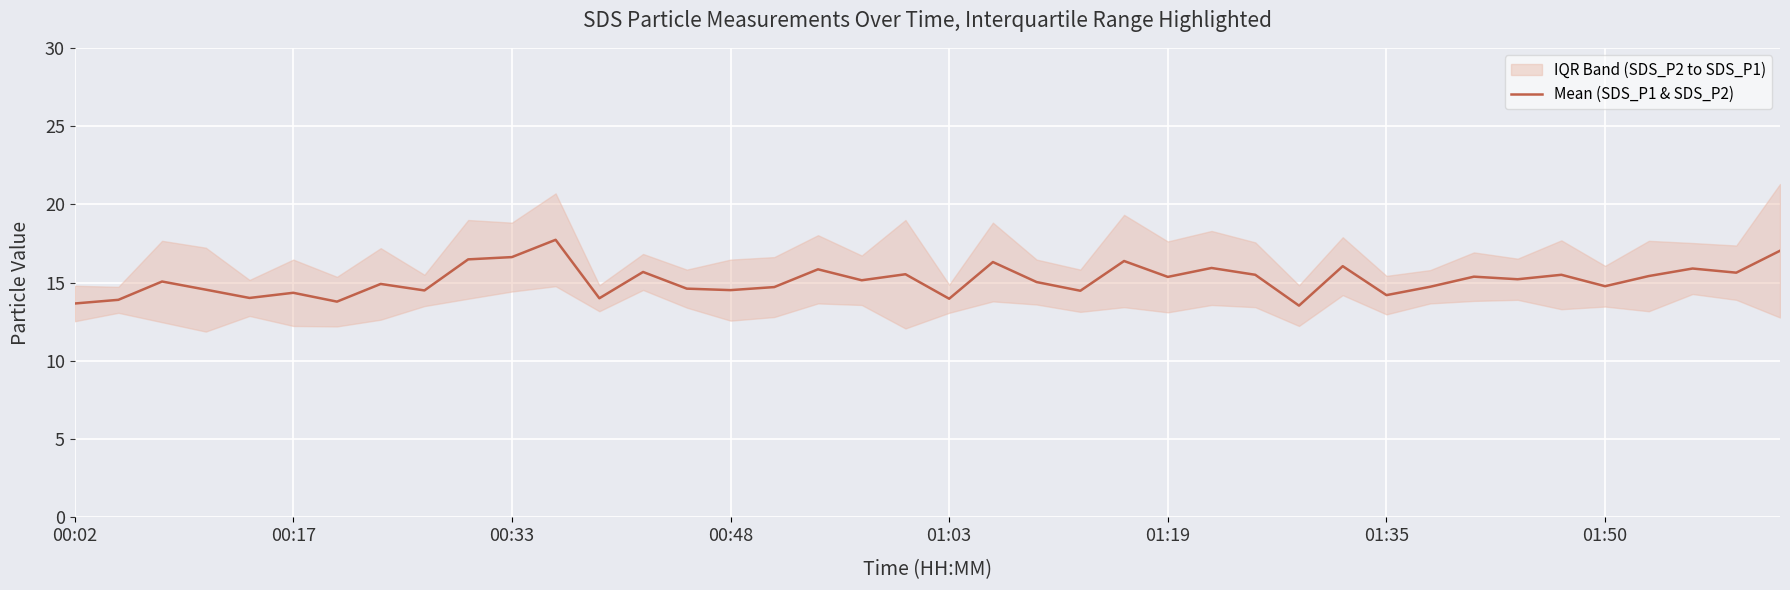

What is the difference between the maximum and minimum values?

4.2